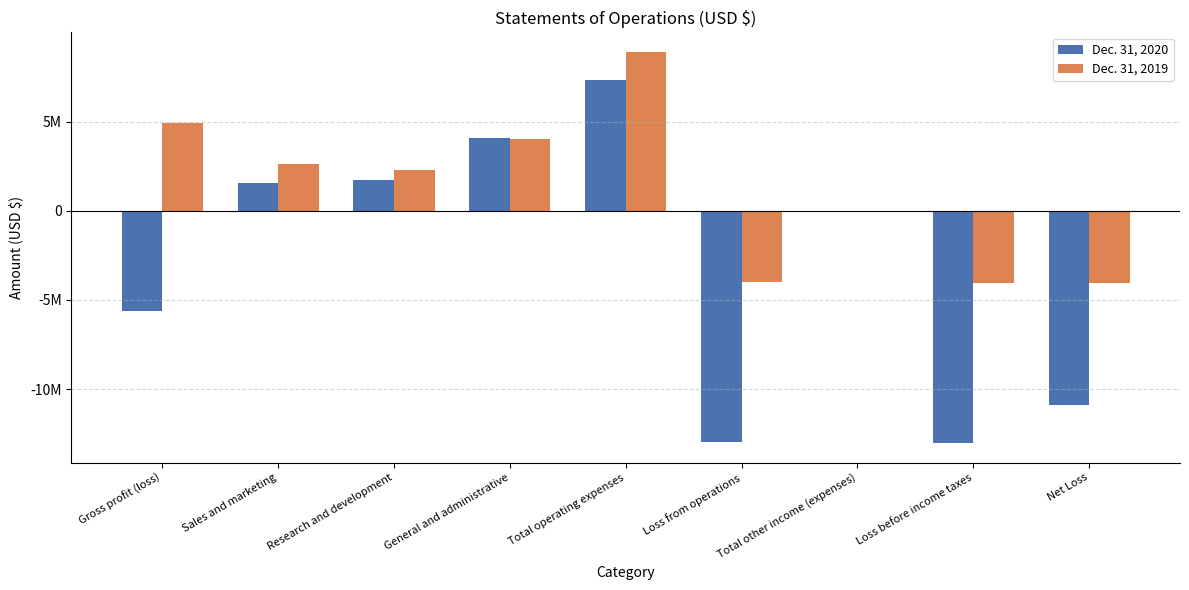

What is the difference between the highest and lowest values at Total other income (expenses)?

17000